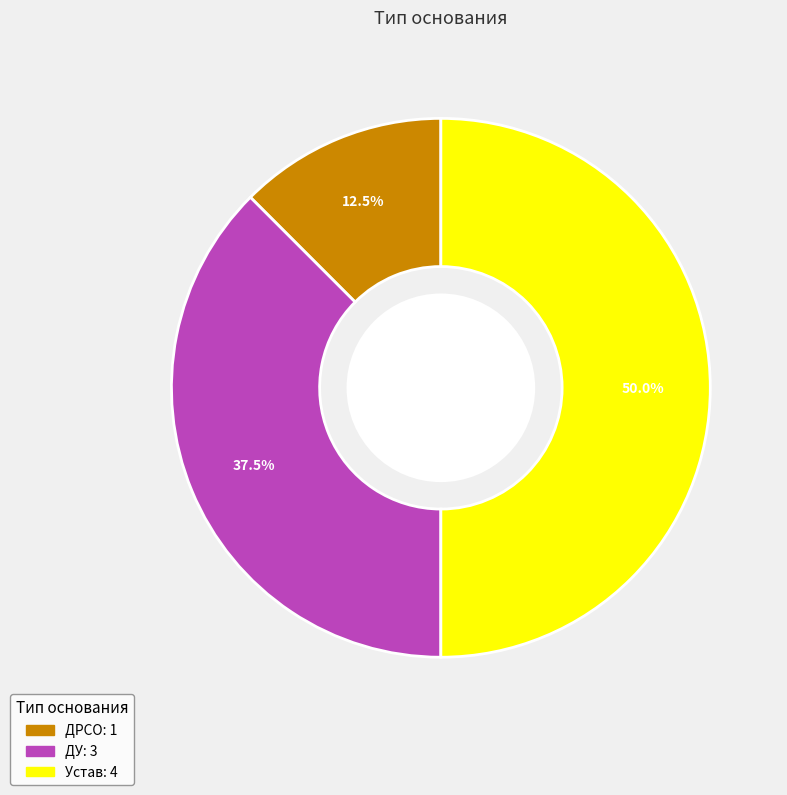

Which slice is the smallest?

ДРСО